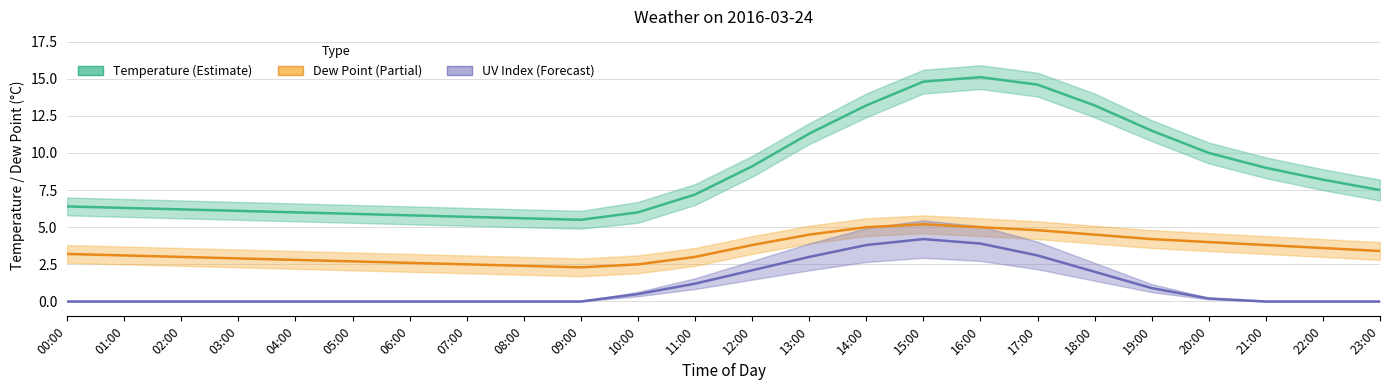

Reading left to right, extract all data points from this chart.

Temperature (°C): 6.4	6.3	6.2	6.1	6.0	5.9	5.8	5.7	5.6	5.5	6.0	7.2	9.1	11.3	13.2	14.8	15.1	14.6	13.2	11.5	10.0	9.0	8.2	7.5
Dew Point (°C): 3.2	3.1	3.0	2.9	2.8	2.7	2.6	2.5	2.4	2.3	2.5	3.0	3.8	4.5	5.0	5.2	5.0	4.8	4.5	4.2	4.0	3.8	3.6	3.4
UV Index: 0.0	0.0	0.0	0.0	0.0	0.0	0.0	0.0	0.0	0.0	0.5	1.2	2.1	3.0	3.8	4.2	3.9	3.1	2.0	0.9	0.2	0.0	0.0	0.0